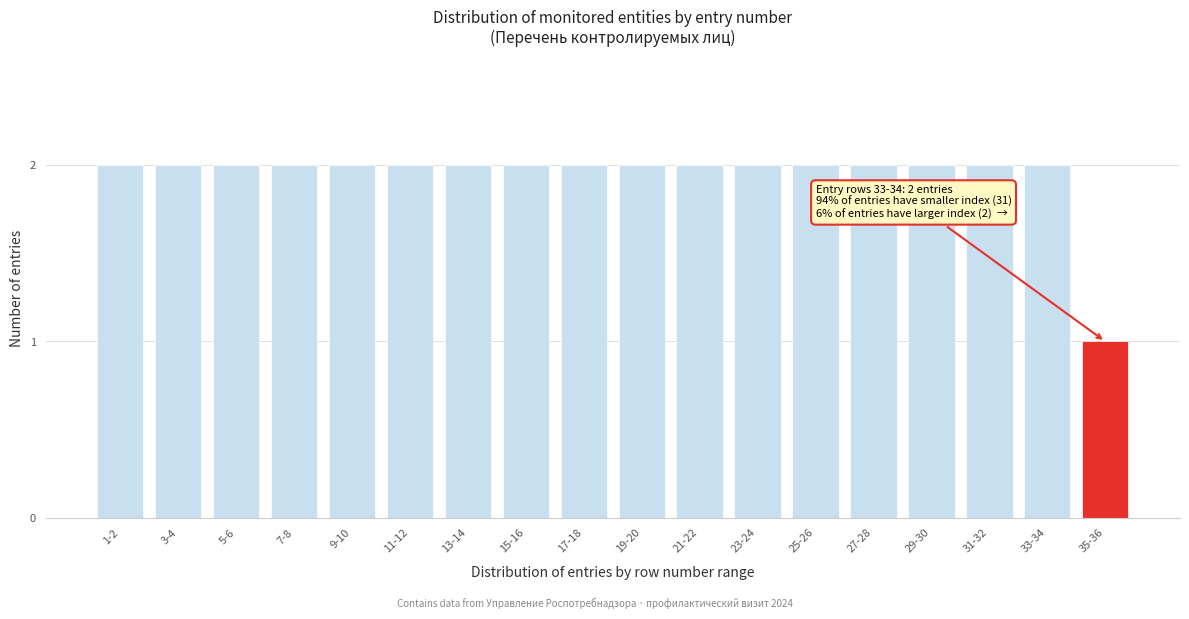

Reading left to right, extract all data points from this chart.

2	2	2	2	2	2	2	2	2	2	2	2	2	2	2	2	2	1